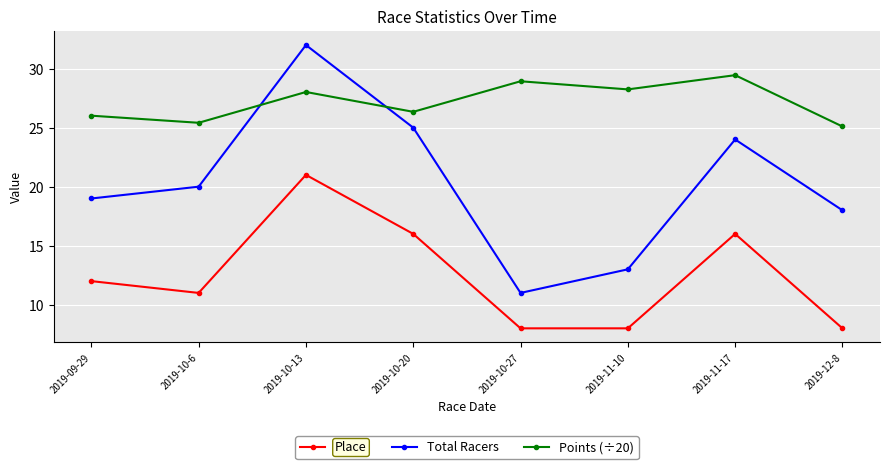

Reading left to right, transcribe all the data shown in this chart.

Place: 12.0	11.0	21.0	16.0	8.0	8.0	16.0	8.0
Total Racers: 19.0	20.0	32.0	25.0	11.0	13.0	24.0	18.0
Points (÷20): 26.0	25.4	28.0	26.3	28.9	28.2	29.4	25.1